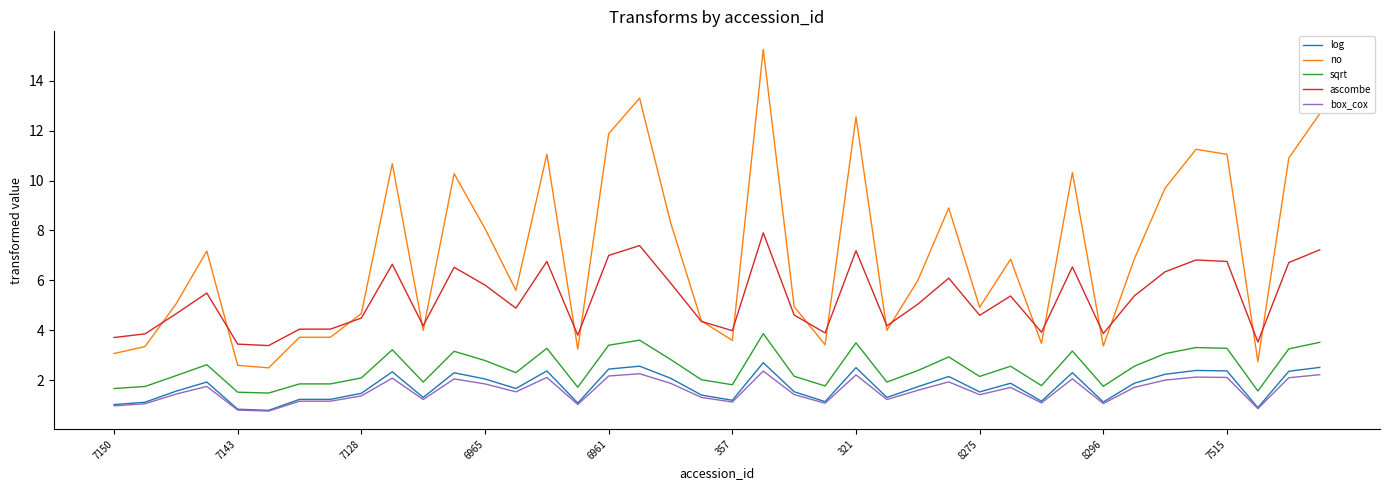

True or false: ascombe and log intersect in this chart.

False